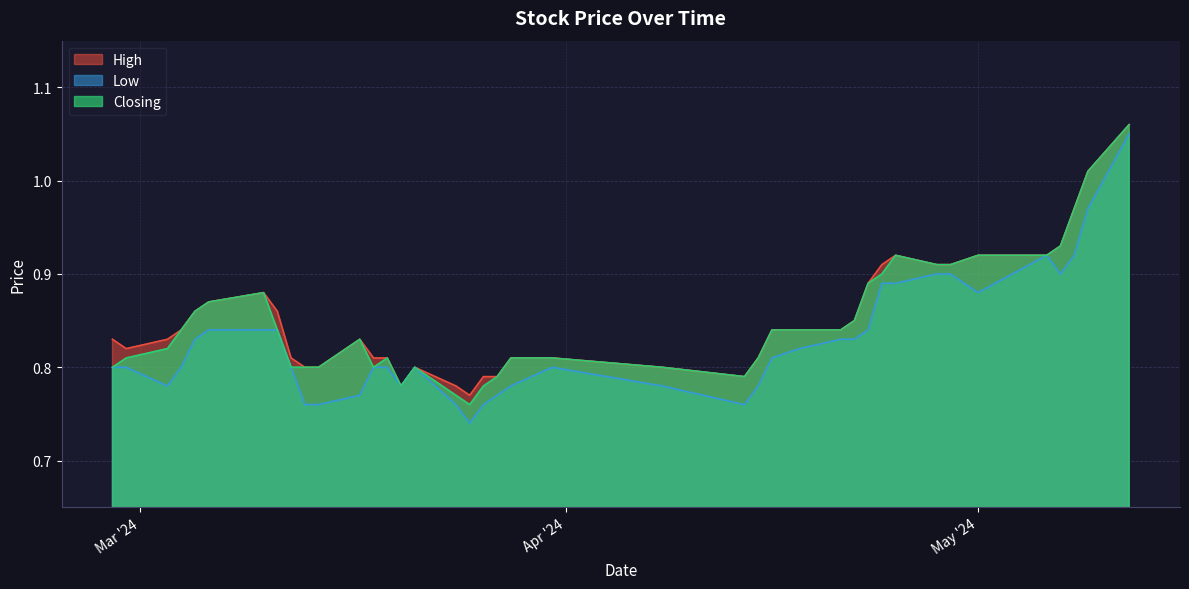

What is the sum of all High values?

34.1